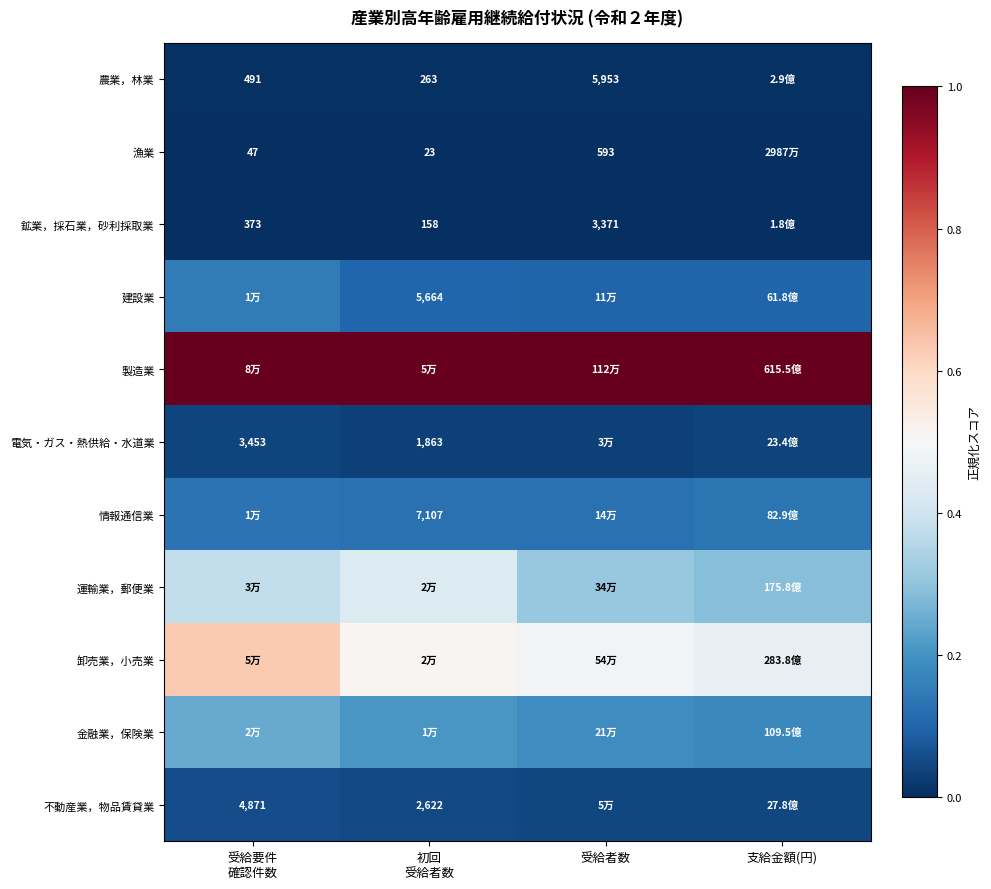

What is the difference between the highest and lowest values at 受給者数?

1.0